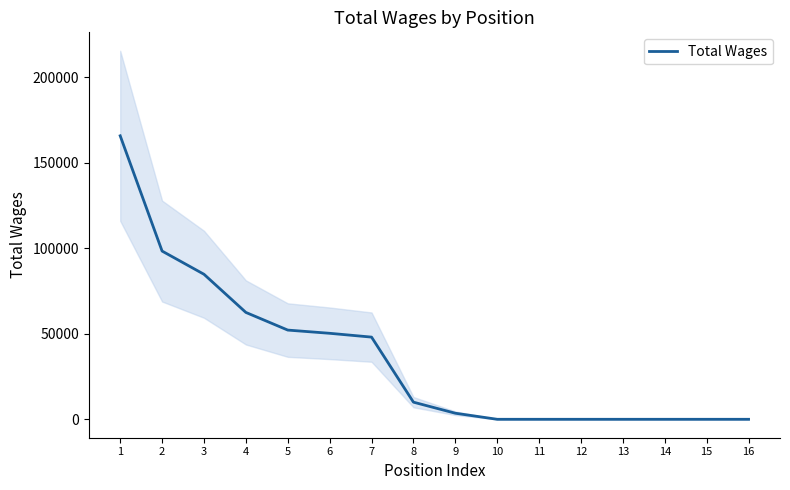

Reading left to right, extract all data points from this chart.

1=165678	2=98315	3=84755	4=62456	5=52138	6=50260	7=48030	8=10011	9=3546	10=0	11=0	12=0	13=0	14=0	15=0	16=0